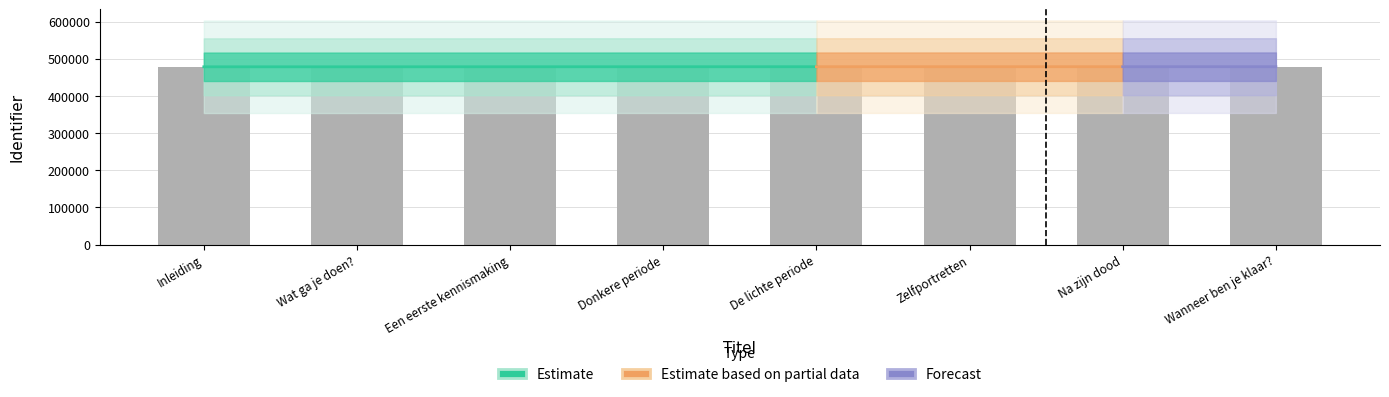

How many values exceed 478505?

3